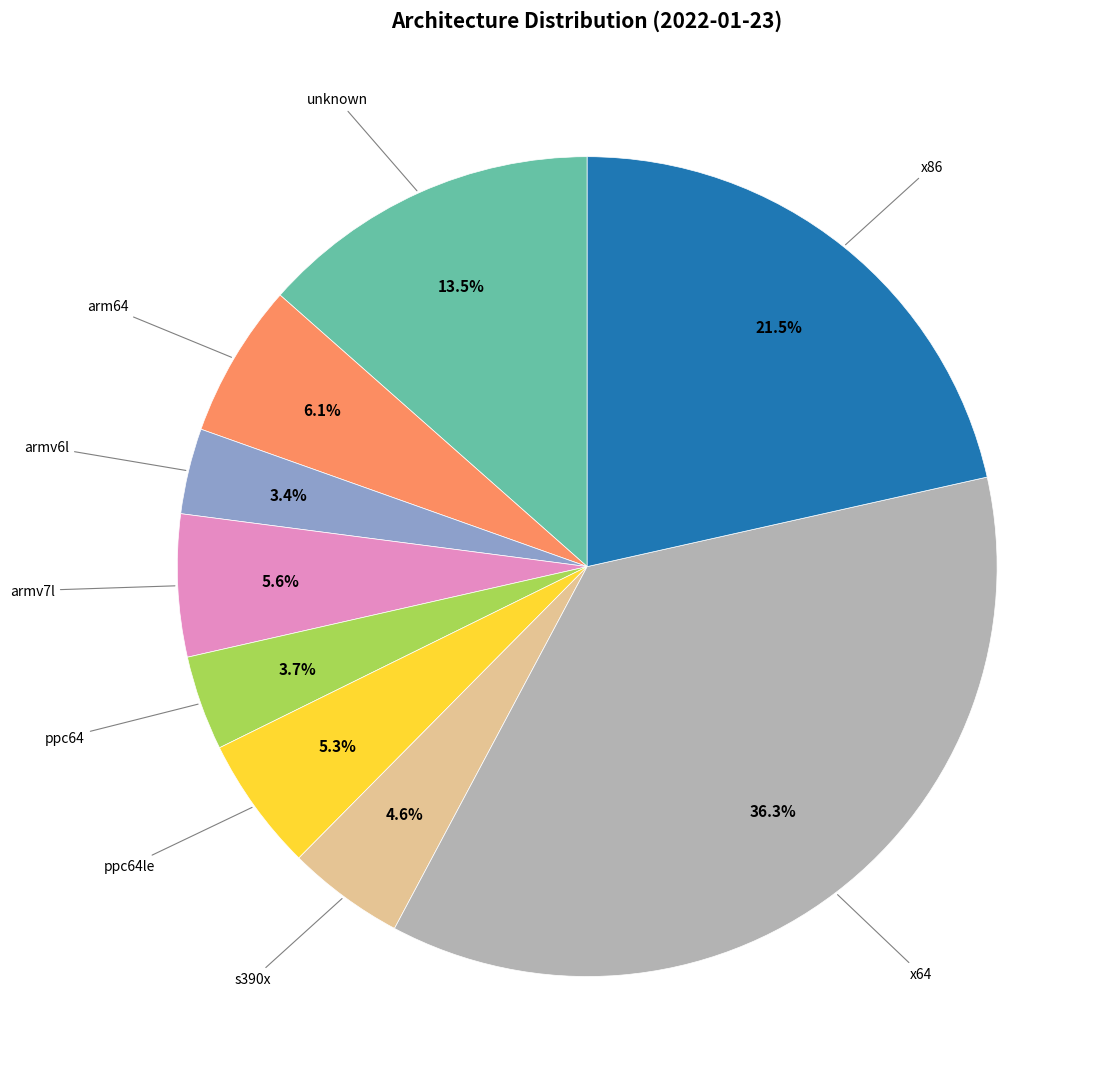

Is there any slice that represents more than half of the pie?

No